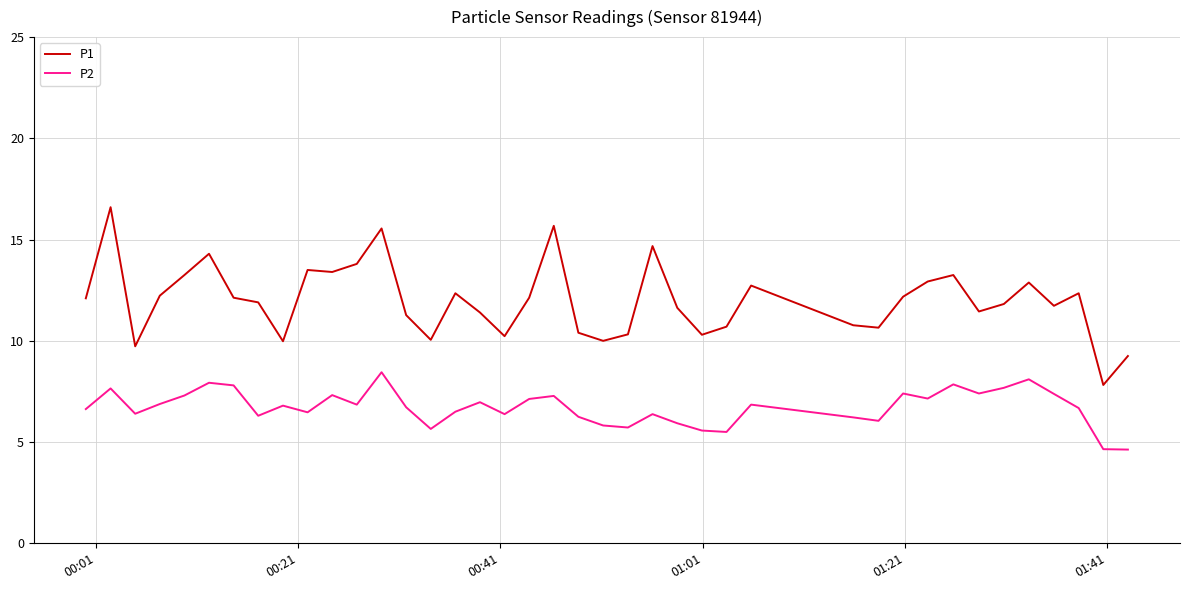

What is the minimum value for P1?

7.8